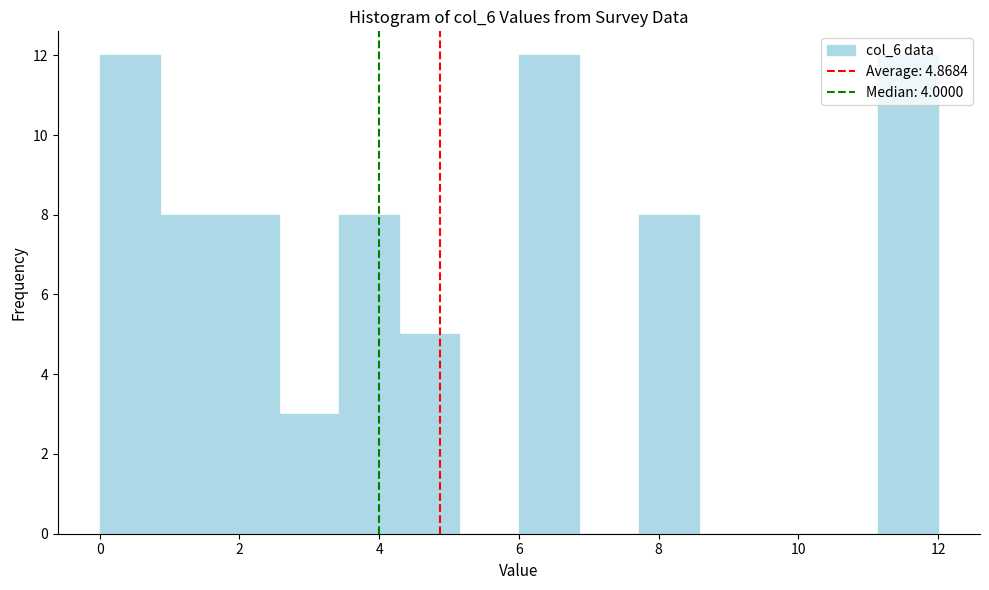

Reading left to right, transcribe this chart: for each bar, give the range it covers on the x-axis and its height. Neither the bar edges nor the heights are printed on the chart, so give them approximately, as read against the axes.

0.0 to 0.8: 12
0.8 to 1.8: 8
1.8 to 2.6: 8
2.6 to 3.4: 3
3.4 to 4.2: 8
4.2 to 5.2: 5
5.2 to 6.0: 0
6.0 to 6.8: 12
6.8 to 7.8: 0
7.8 to 8.6: 8
8.6 to 9.4: 0
9.4 to 10.2: 0
10.2 to 11.2: 0
11.2 to 12.0: 12